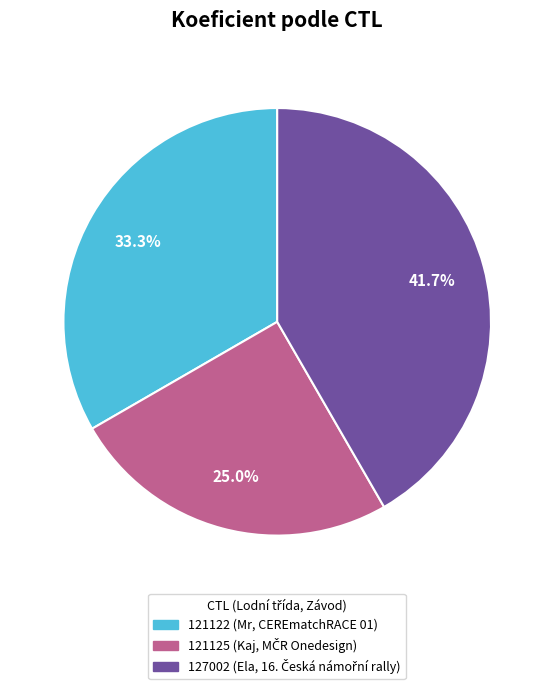

The 121122 slice represents 44% of the pie. True or false?

False